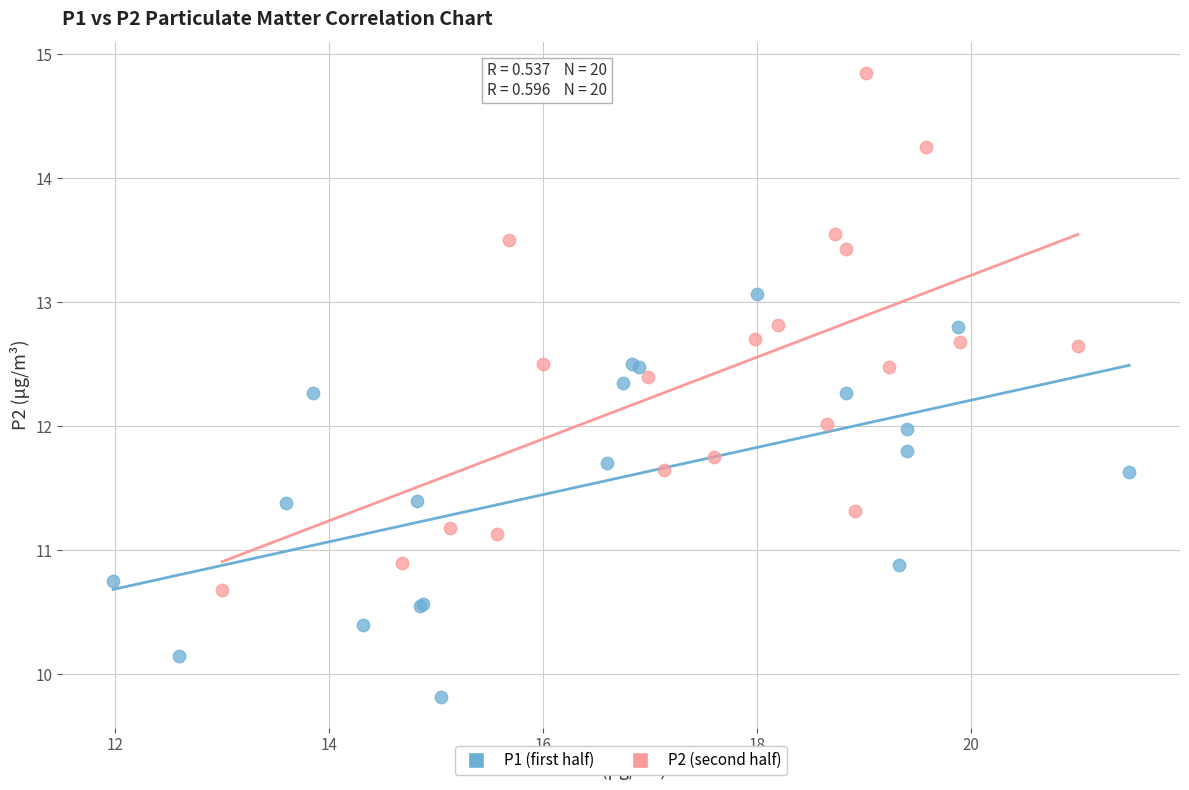

Which series has the largest Y range (max minus min)?

P2 (second half)